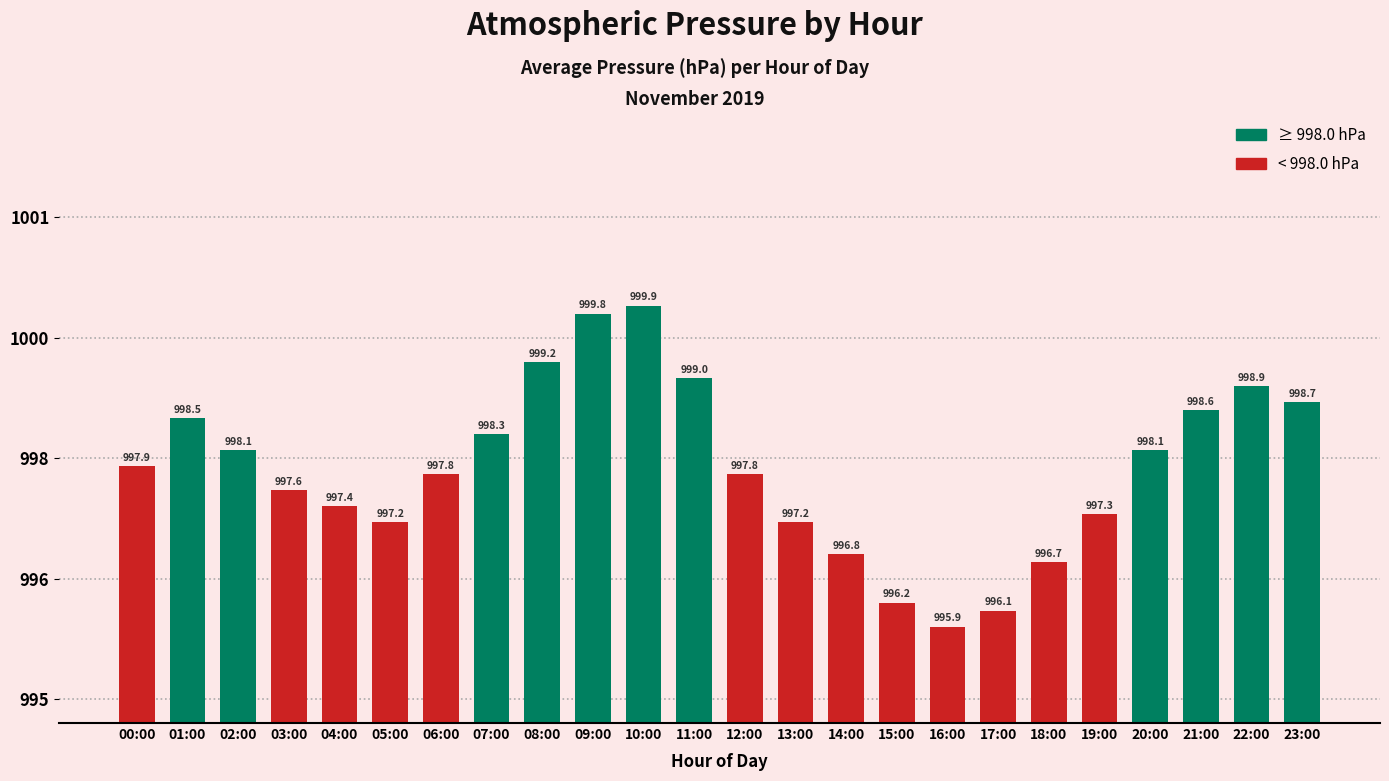

Does the chart contain any negative values?

No